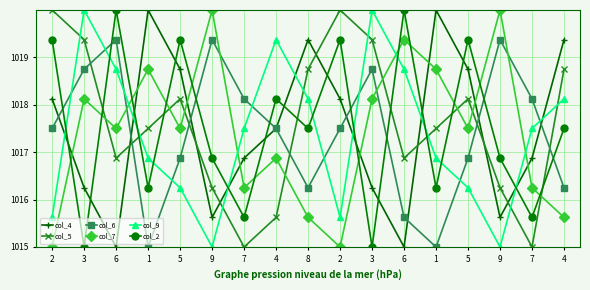

Is the value of col_2 at 9 greater than the value of col_5 at 4?

Yes